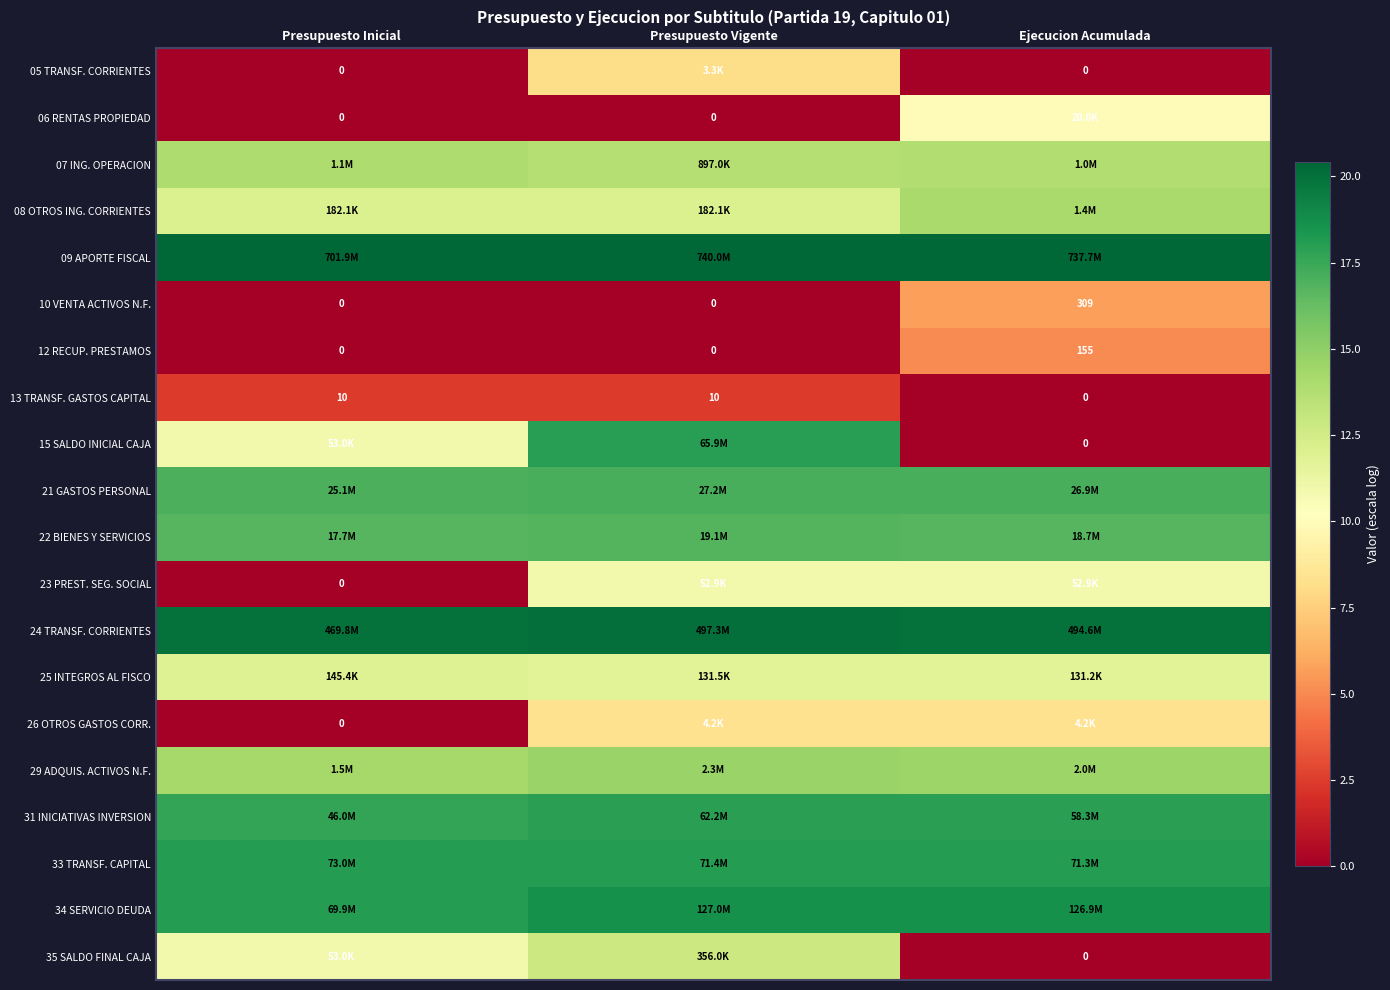

What is the approximate value of 25 INTEGROS AL FISCO at Presupuesto Inicial?

11.9